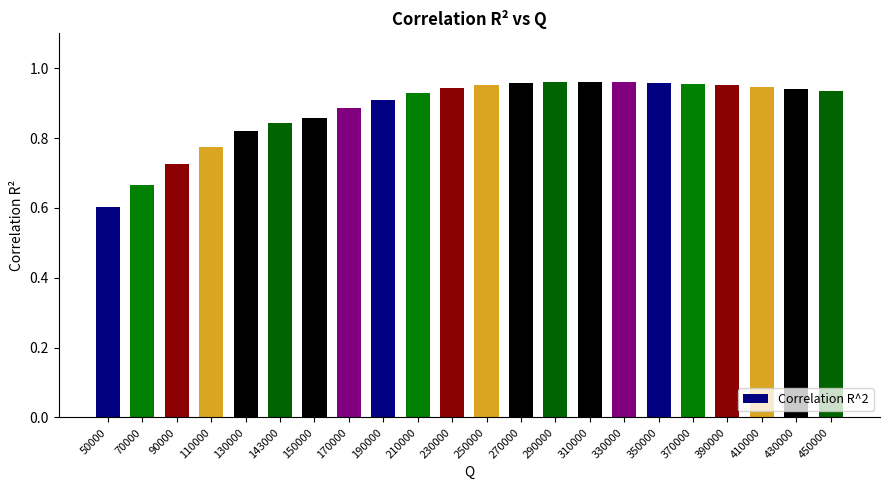

What is the change in value from 150000 to 190000?

+0.1